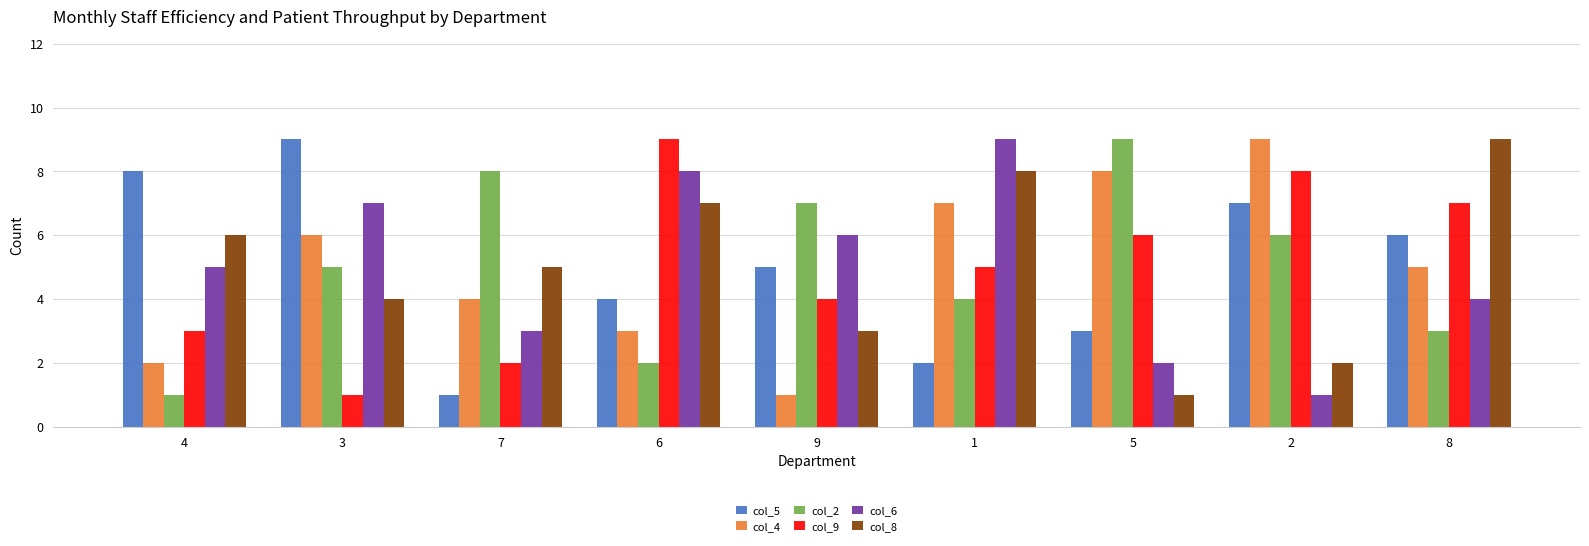

What is the approximate value of col_8 at 9?

3